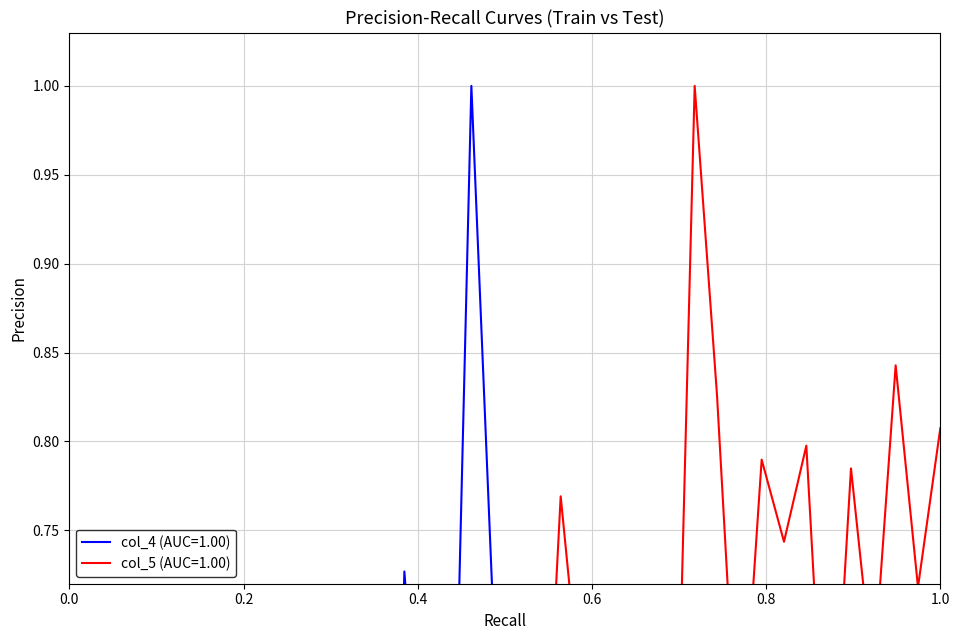

At how many categories does at least one series exceed 0?

40